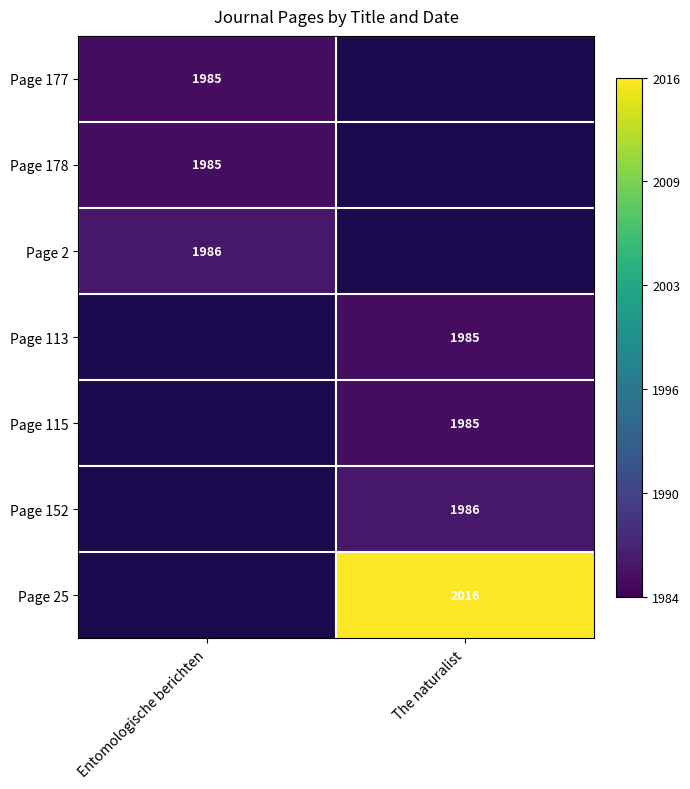

Is the value of Page 2 at Entomologische berichten greater than the value of Page 178 at Entomologische berichten?

Yes